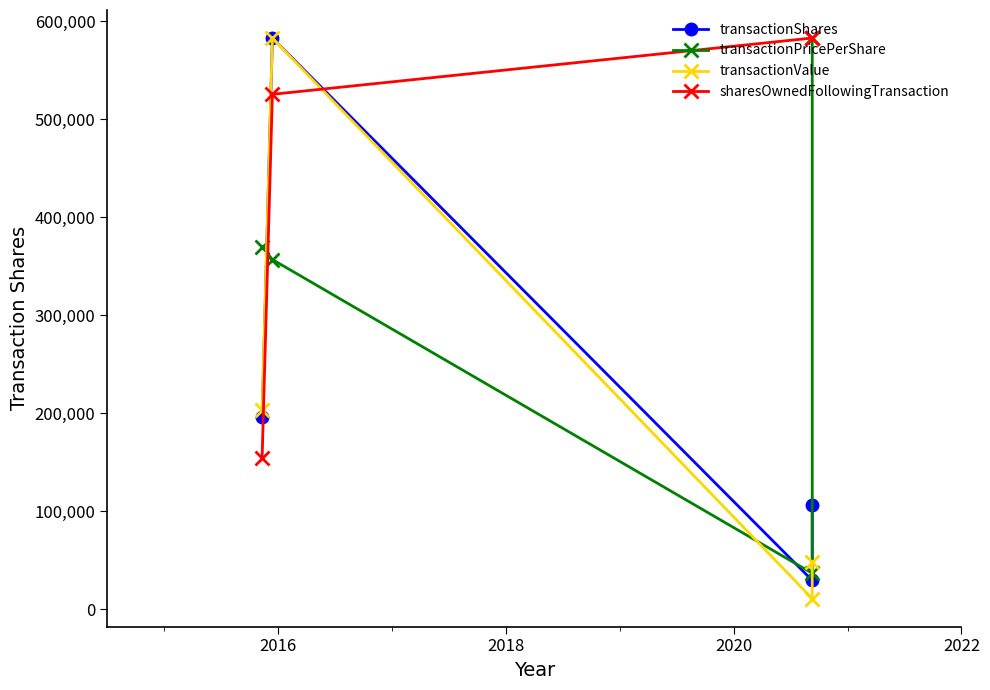

Which series has the widest spread of values?

transactionValue